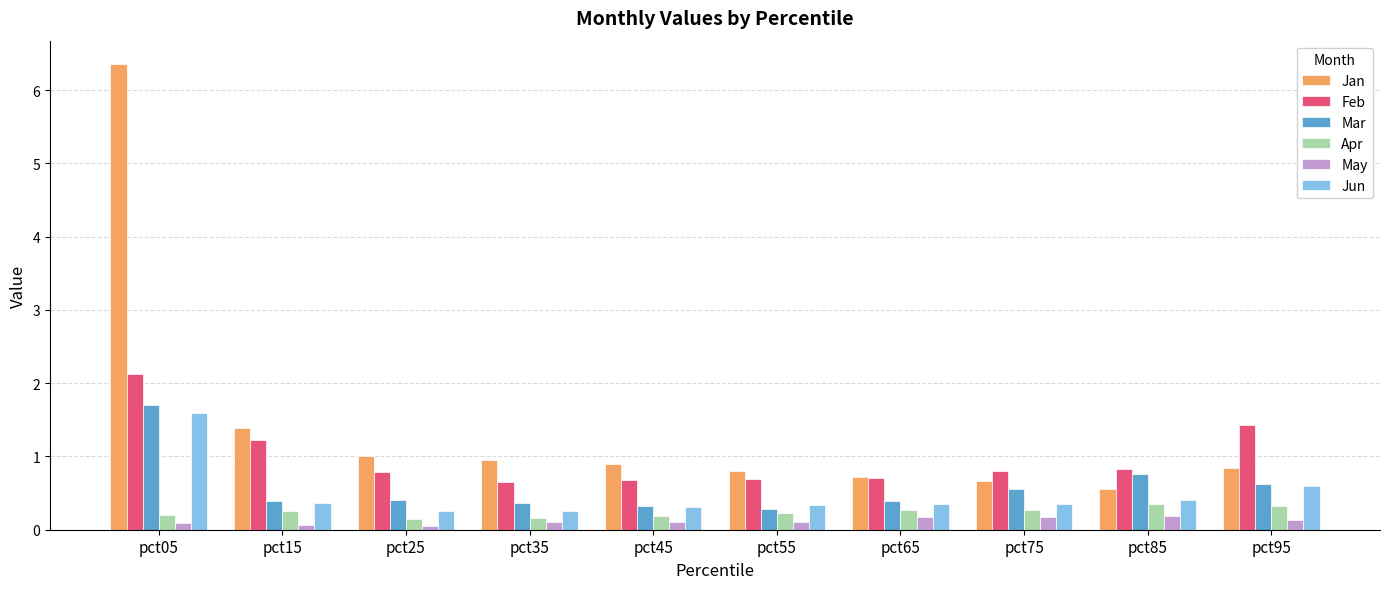

How many series are shown in this chart?

6